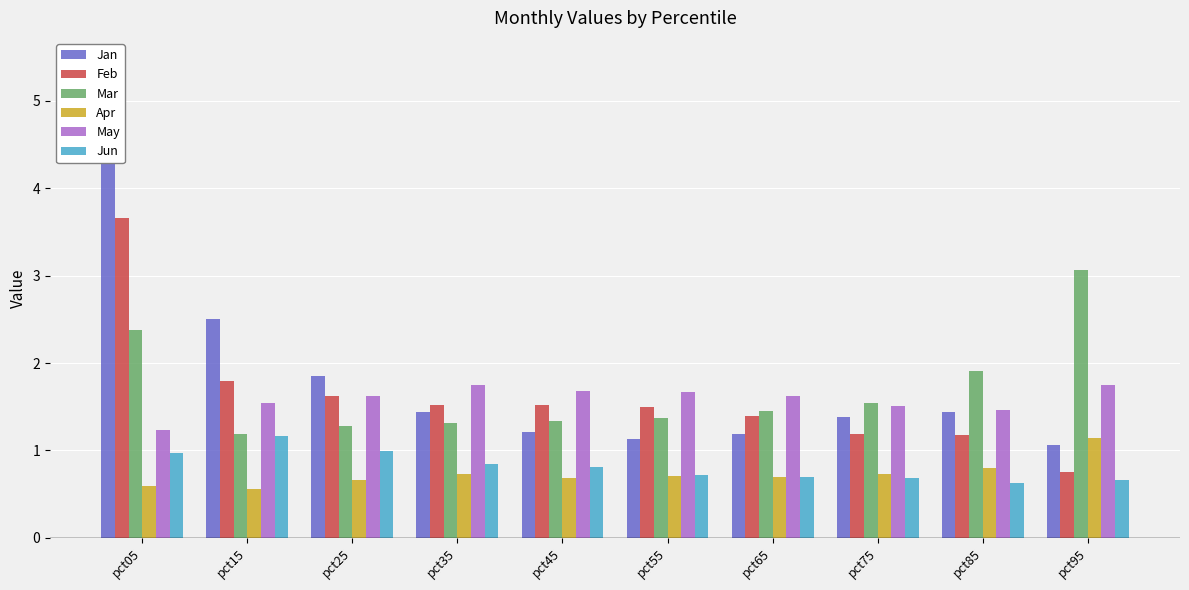

Does the chart contain any negative values?

No